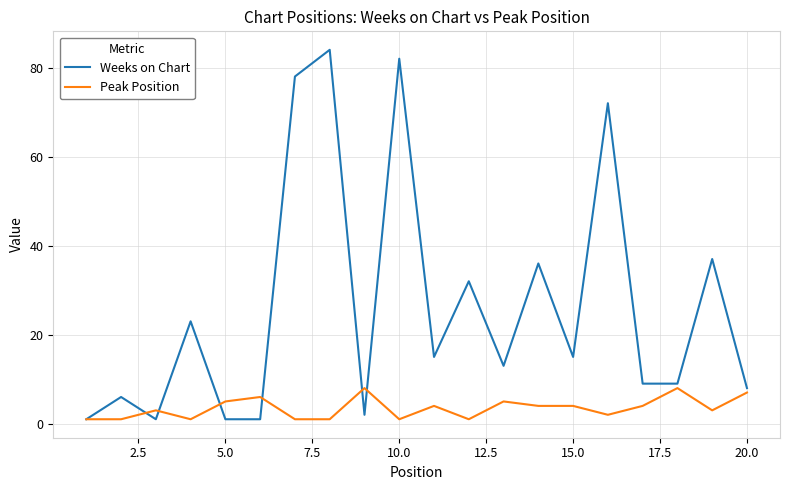

Which series has the largest range (max minus min)?

Weeks on Chart